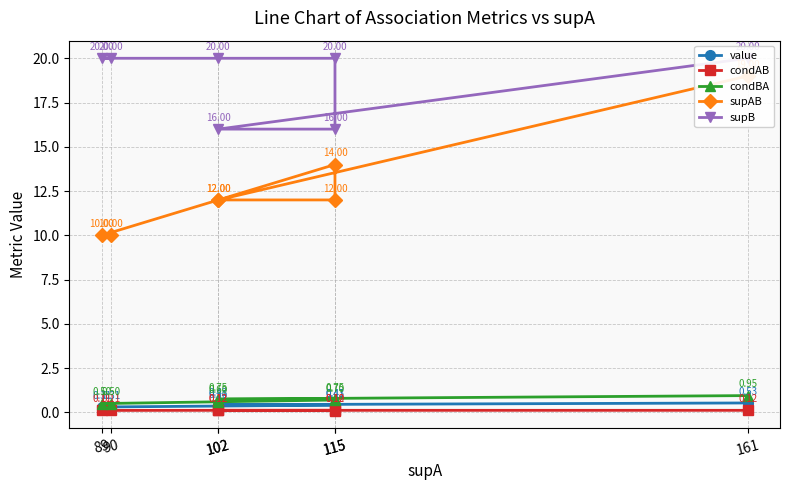

True or false: supB and condBA cross at least once.

False